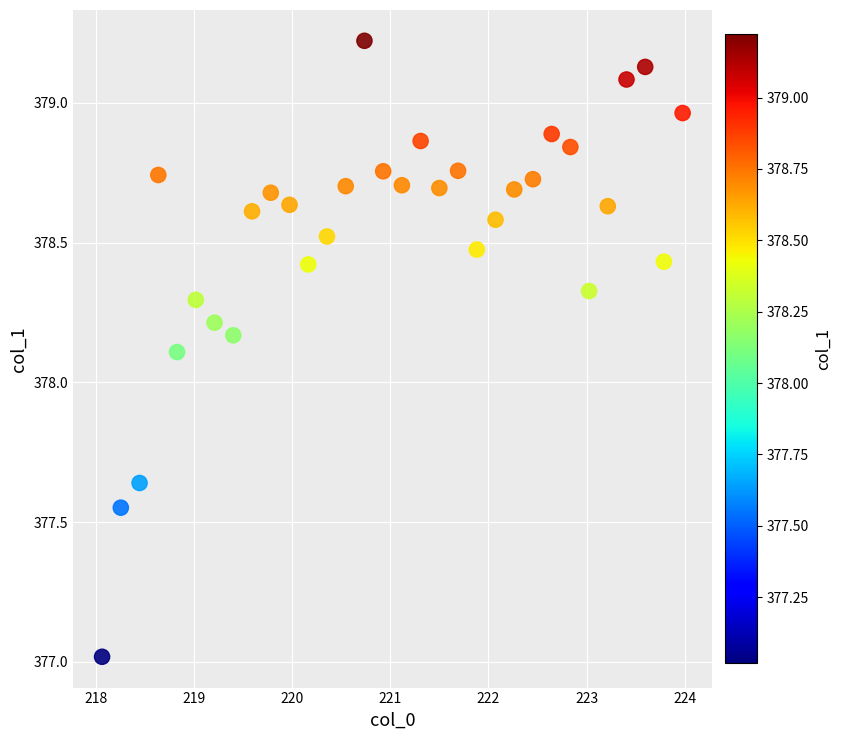

What is the range of Y values (max minus min)?

2.2